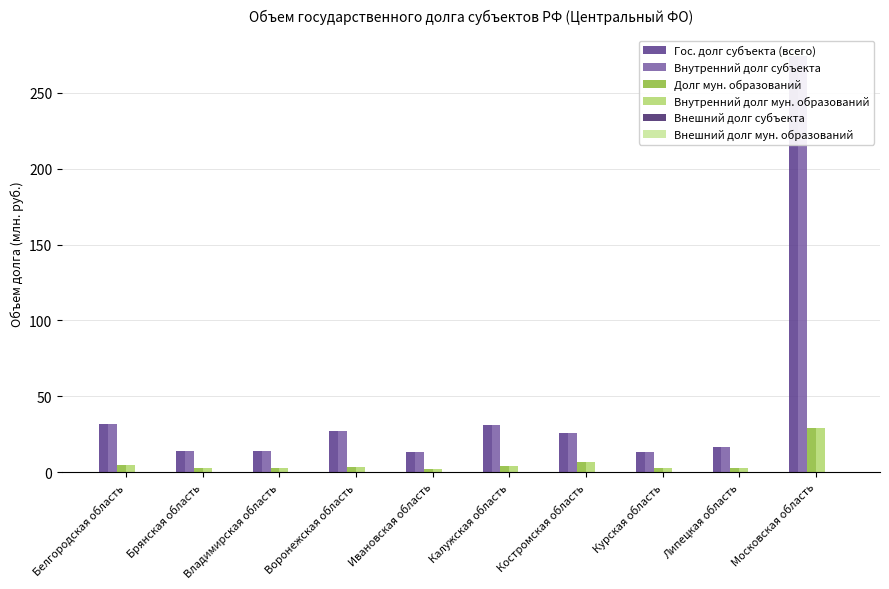

Between Владимирская область and Калужская область, which series saw the biggest shift?

Гос. долг субъекта (всего)